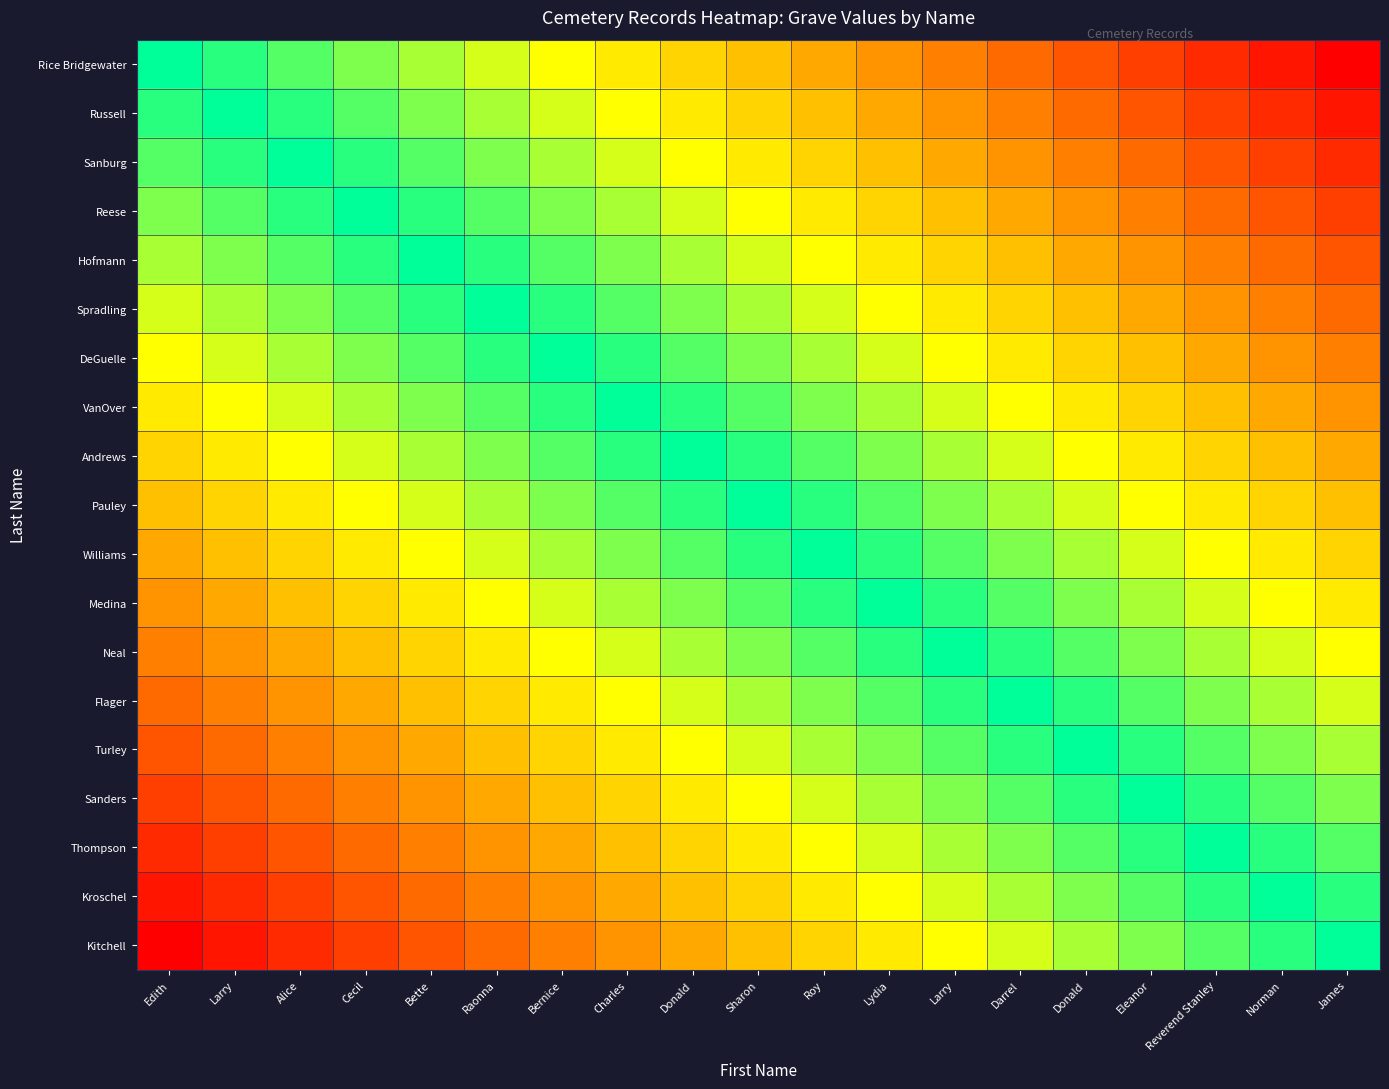

Reading left to right, extract all data points from this chart.

Rice Bridgewater: Edith=1.0	Larry=0.9	Alice=0.9	Cecil=0.8	Bette=0.8	Raonna=0.7	Bernice=0.7	Charles=0.6	Donald=0.6	Sharon=0.5	Roy=0.4	Lydia=0.4	Larry=0.3	Darrel=0.3	Donald=0.2	Eleanor=0.2	Reverend Stanley=0.1	Norman=0.1	James=0.0
Russell: Edith=0.9	Larry=1.0	Alice=0.9	Cecil=0.9	Bette=0.8	Raonna=0.8	Bernice=0.7	Charles=0.7	Donald=0.6	Sharon=0.6	Roy=0.5	Lydia=0.4	Larry=0.4	Darrel=0.3	Donald=0.3	Eleanor=0.2	Reverend Stanley=0.2	Norman=0.1	James=0.1
Sanburg: Edith=0.9	Larry=0.9	Alice=1.0	Cecil=0.9	Bette=0.9	Raonna=0.8	Bernice=0.8	Charles=0.7	Donald=0.7	Sharon=0.6	Roy=0.6	Lydia=0.5	Larry=0.4	Darrel=0.4	Donald=0.3	Eleanor=0.3	Reverend Stanley=0.2	Norman=0.2	James=0.1
Reese: Edith=0.8	Larry=0.9	Alice=0.9	Cecil=1.0	Bette=0.9	Raonna=0.9	Bernice=0.8	Charles=0.8	Donald=0.7	Sharon=0.7	Roy=0.6	Lydia=0.6	Larry=0.5	Darrel=0.4	Donald=0.4	Eleanor=0.3	Reverend Stanley=0.3	Norman=0.2	James=0.2
Hofmann: Edith=0.8	Larry=0.8	Alice=0.9	Cecil=0.9	Bette=1.0	Raonna=0.9	Bernice=0.9	Charles=0.8	Donald=0.8	Sharon=0.7	Roy=0.7	Lydia=0.6	Larry=0.6	Darrel=0.5	Donald=0.4	Eleanor=0.4	Reverend Stanley=0.3	Norman=0.3	James=0.2
Spradling: Edith=0.7	Larry=0.8	Alice=0.8	Cecil=0.9	Bette=0.9	Raonna=1.0	Bernice=0.9	Charles=0.9	Donald=0.8	Sharon=0.8	Roy=0.7	Lydia=0.7	Larry=0.6	Darrel=0.6	Donald=0.5	Eleanor=0.4	Reverend Stanley=0.4	Norman=0.3	James=0.3
DeGuelle: Edith=0.7	Larry=0.7	Alice=0.8	Cecil=0.8	Bette=0.9	Raonna=0.9	Bernice=1.0	Charles=0.9	Donald=0.9	Sharon=0.8	Roy=0.8	Lydia=0.7	Larry=0.7	Darrel=0.6	Donald=0.6	Eleanor=0.5	Reverend Stanley=0.4	Norman=0.4	James=0.3
VanOver: Edith=0.6	Larry=0.7	Alice=0.7	Cecil=0.8	Bette=0.8	Raonna=0.9	Bernice=0.9	Charles=1.0	Donald=0.9	Sharon=0.9	Roy=0.8	Lydia=0.8	Larry=0.7	Darrel=0.7	Donald=0.6	Eleanor=0.6	Reverend Stanley=0.5	Norman=0.4	James=0.4
Andrews: Edith=0.6	Larry=0.6	Alice=0.7	Cecil=0.7	Bette=0.8	Raonna=0.8	Bernice=0.9	Charles=0.9	Donald=1.0	Sharon=0.9	Roy=0.9	Lydia=0.8	Larry=0.8	Darrel=0.7	Donald=0.7	Eleanor=0.6	Reverend Stanley=0.6	Norman=0.5	James=0.4
Pauley: Edith=0.5	Larry=0.6	Alice=0.6	Cecil=0.7	Bette=0.7	Raonna=0.8	Bernice=0.8	Charles=0.9	Donald=0.9	Sharon=1.0	Roy=0.9	Lydia=0.9	Larry=0.8	Darrel=0.8	Donald=0.7	Eleanor=0.7	Reverend Stanley=0.6	Norman=0.6	James=0.5
Williams: Edith=0.4	Larry=0.5	Alice=0.6	Cecil=0.6	Bette=0.7	Raonna=0.7	Bernice=0.8	Charles=0.8	Donald=0.9	Sharon=0.9	Roy=1.0	Lydia=0.9	Larry=0.9	Darrel=0.8	Donald=0.8	Eleanor=0.7	Reverend Stanley=0.7	Norman=0.6	James=0.6
Medina: Edith=0.4	Larry=0.4	Alice=0.5	Cecil=0.6	Bette=0.6	Raonna=0.7	Bernice=0.7	Charles=0.8	Donald=0.8	Sharon=0.9	Roy=0.9	Lydia=1.0	Larry=0.9	Darrel=0.9	Donald=0.8	Eleanor=0.8	Reverend Stanley=0.7	Norman=0.7	James=0.6
Neal: Edith=0.3	Larry=0.4	Alice=0.4	Cecil=0.5	Bette=0.6	Raonna=0.6	Bernice=0.7	Charles=0.7	Donald=0.8	Sharon=0.8	Roy=0.9	Lydia=0.9	Larry=1.0	Darrel=0.9	Donald=0.9	Eleanor=0.8	Reverend Stanley=0.8	Norman=0.7	James=0.7
Flager: Edith=0.3	Larry=0.3	Alice=0.4	Cecil=0.4	Bette=0.5	Raonna=0.6	Bernice=0.6	Charles=0.7	Donald=0.7	Sharon=0.8	Roy=0.8	Lydia=0.9	Larry=0.9	Darrel=1.0	Donald=0.9	Eleanor=0.9	Reverend Stanley=0.8	Norman=0.8	James=0.7
Turley: Edith=0.2	Larry=0.3	Alice=0.3	Cecil=0.4	Bette=0.4	Raonna=0.5	Bernice=0.6	Charles=0.6	Donald=0.7	Sharon=0.7	Roy=0.8	Lydia=0.8	Larry=0.9	Darrel=0.9	Donald=1.0	Eleanor=0.9	Reverend Stanley=0.9	Norman=0.8	James=0.8
Sanders: Edith=0.2	Larry=0.2	Alice=0.3	Cecil=0.3	Bette=0.4	Raonna=0.4	Bernice=0.5	Charles=0.6	Donald=0.6	Sharon=0.7	Roy=0.7	Lydia=0.8	Larry=0.8	Darrel=0.9	Donald=0.9	Eleanor=1.0	Reverend Stanley=0.9	Norman=0.9	James=0.8
Thompson: Edith=0.1	Larry=0.2	Alice=0.2	Cecil=0.3	Bette=0.3	Raonna=0.4	Bernice=0.4	Charles=0.5	Donald=0.6	Sharon=0.6	Roy=0.7	Lydia=0.7	Larry=0.8	Darrel=0.8	Donald=0.9	Eleanor=0.9	Reverend Stanley=1.0	Norman=0.9	James=0.9
Kroschel: Edith=0.1	Larry=0.1	Alice=0.2	Cecil=0.2	Bette=0.3	Raonna=0.3	Bernice=0.4	Charles=0.4	Donald=0.5	Sharon=0.6	Roy=0.6	Lydia=0.7	Larry=0.7	Darrel=0.8	Donald=0.8	Eleanor=0.9	Reverend Stanley=0.9	Norman=1.0	James=0.9
Kitchell: Edith=0.0	Larry=0.1	Alice=0.1	Cecil=0.2	Bette=0.2	Raonna=0.3	Bernice=0.3	Charles=0.4	Donald=0.4	Sharon=0.5	Roy=0.6	Lydia=0.6	Larry=0.7	Darrel=0.7	Donald=0.8	Eleanor=0.8	Reverend Stanley=0.9	Norman=0.9	James=1.0